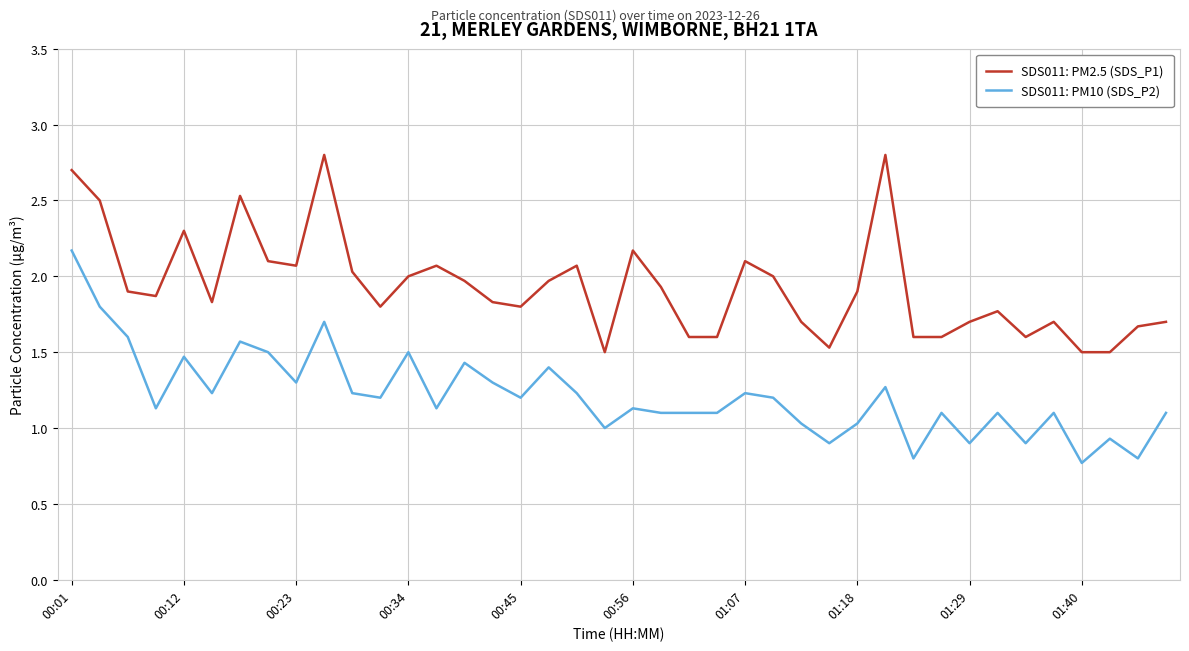

List the series in order of their peak value, highest first.

SDS011: PM2.5 (SDS_P1), SDS011: PM10 (SDS_P2)